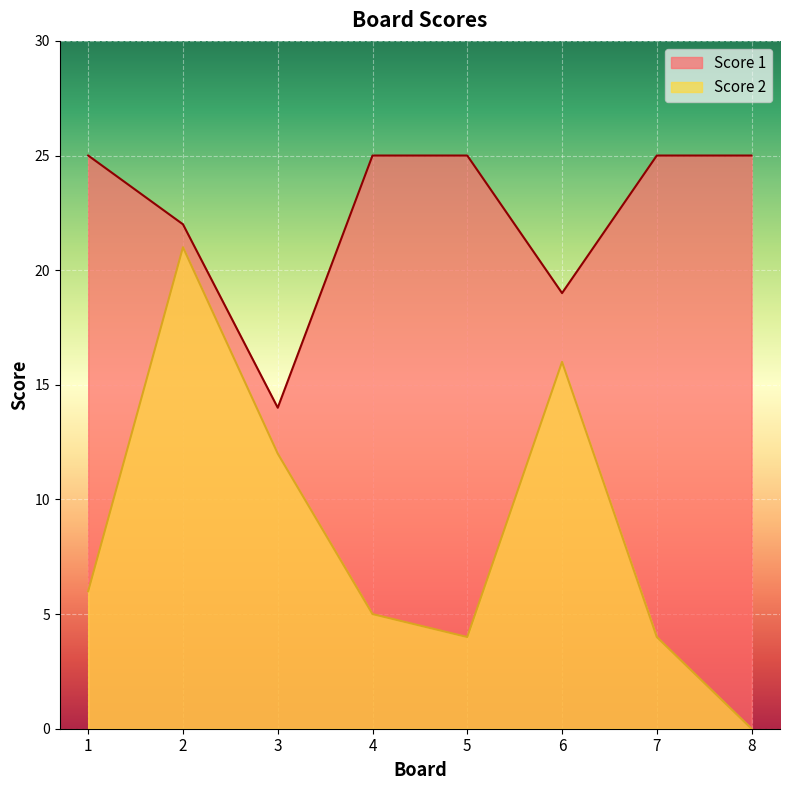

Reading left to right, transcribe all the data shown in this chart.

Score 1: 25	22	14	25	25	19	25	25
Score 2: 6	21	12	5	4	16	4	0